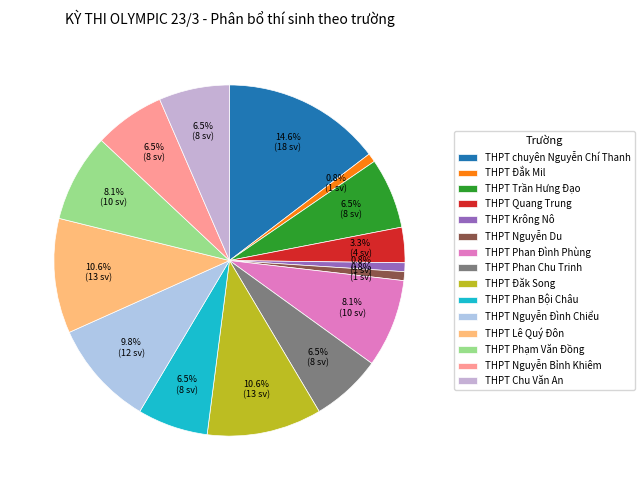

Is it true that THPT Lê Quý Đôn is 11% of the pie?

True